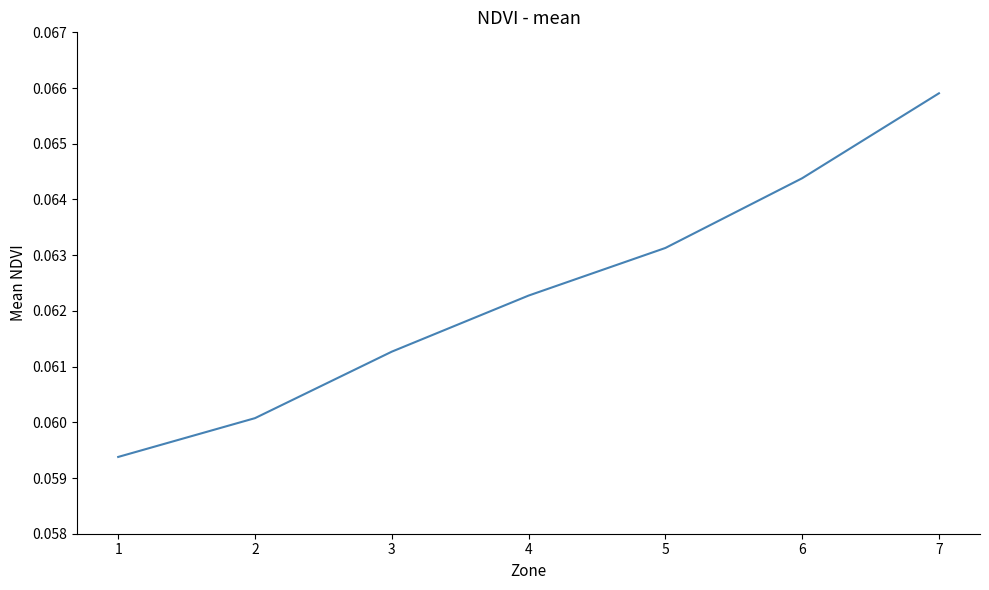

Rank the categories by value from highest to lowest.

7, 6, 5, 4, 3, 2, 1